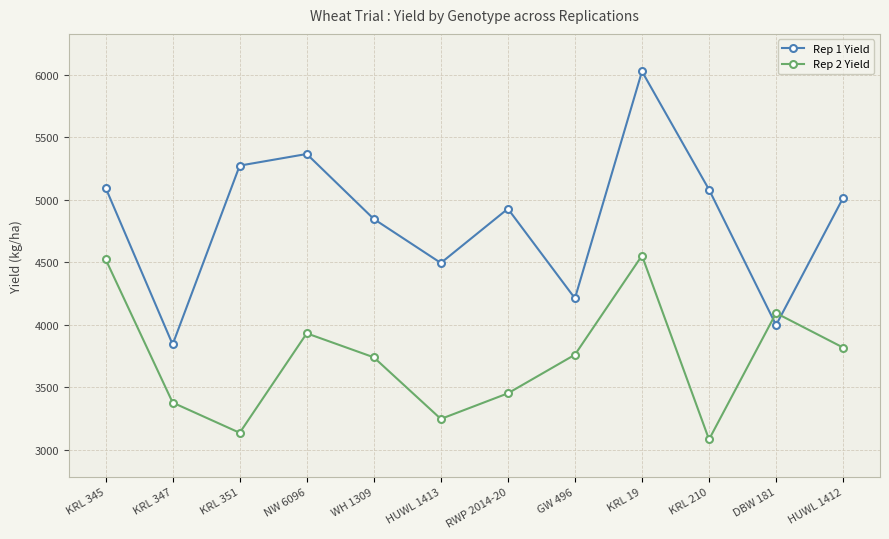

What is the sum of all Rep 2 Yield values?

44696